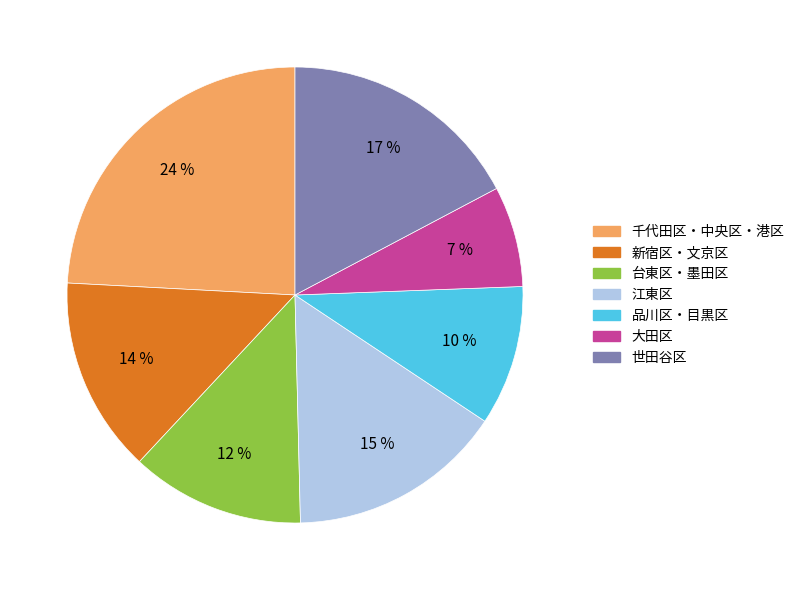

Rank the categories by value from lowest to highest.

大田区, 品川区・目黒区, 台東区・墨田区, 新宿区・文京区, 江東区, 世田谷区, 千代田区・中央区・港区